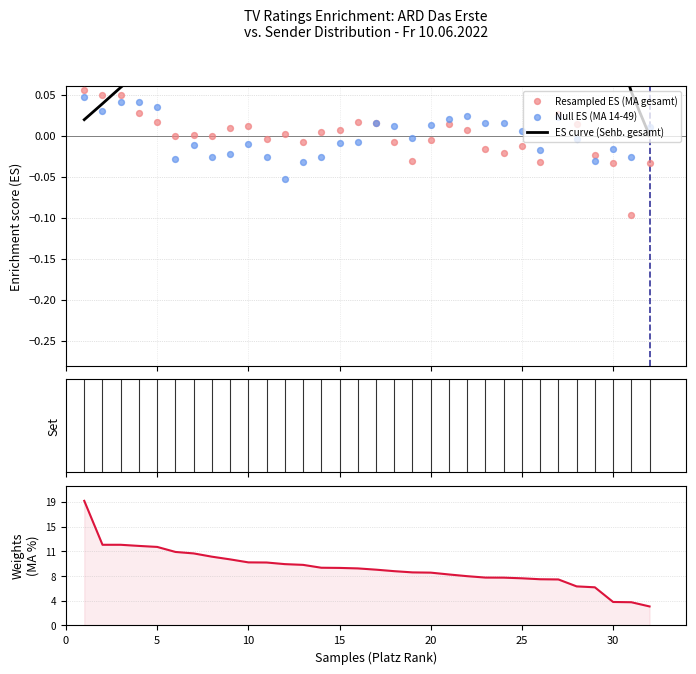

Which series has the largest total across all categories?

MA gesamt (%)